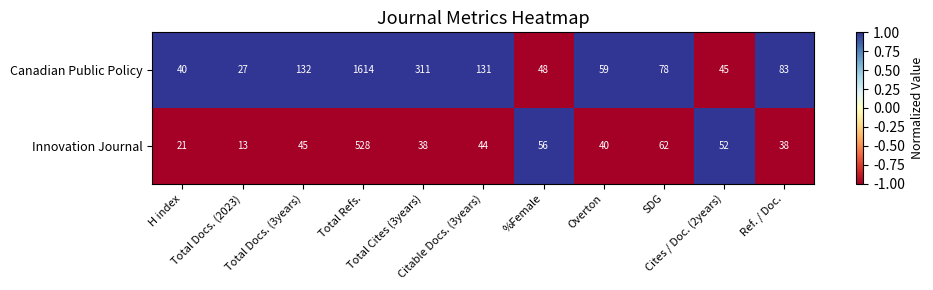

How many data points does each series have?

11